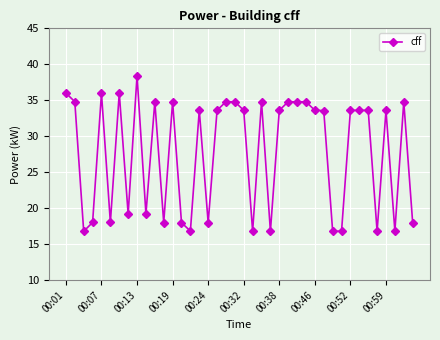

What is the value of the 37th point from the left?

33.6